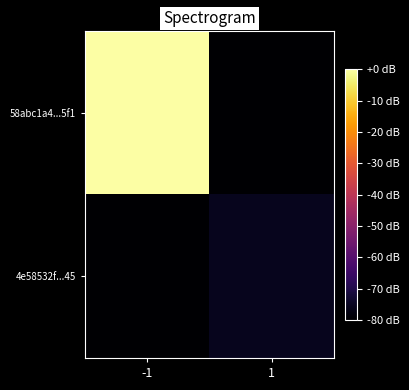

What is the difference between the highest and lowest values at -1?

80.0